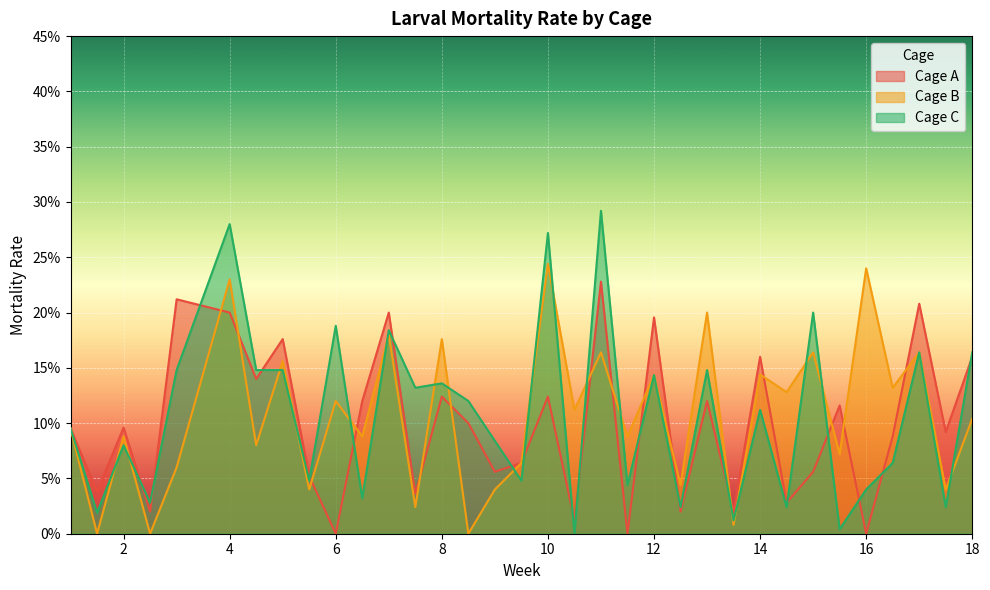

What is the difference between the second highest and minimum values in the Cage C series?

0.3